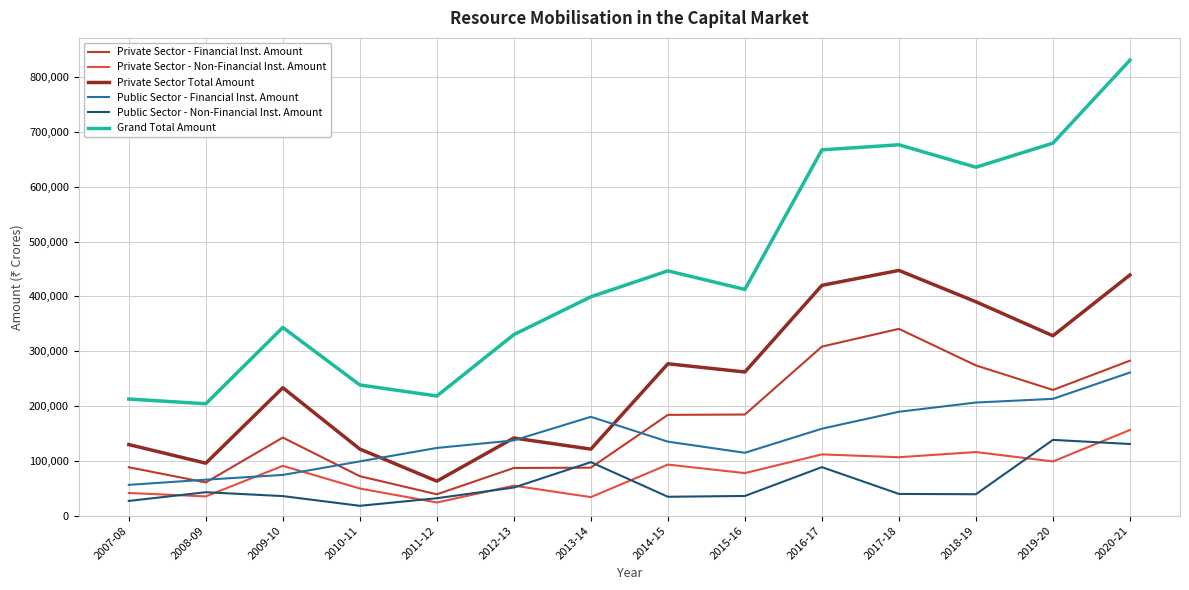

What position from the left is 2019-20?

13